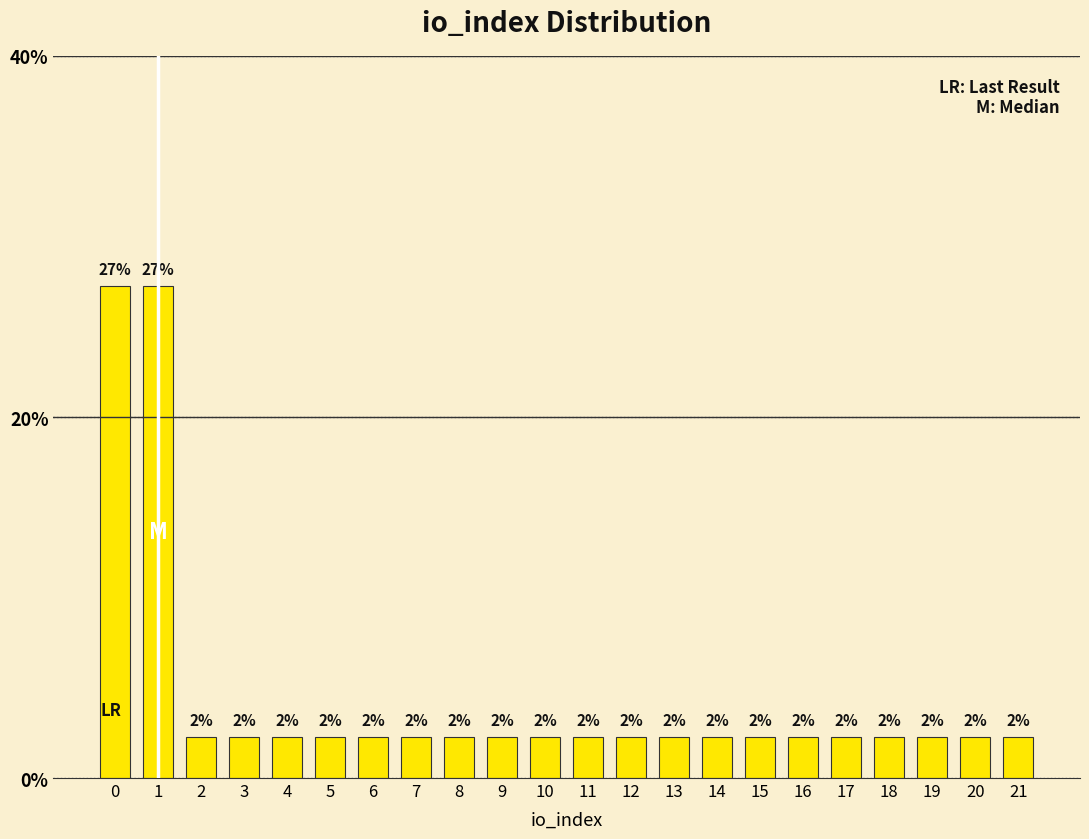

Are the bars horizontal?

No